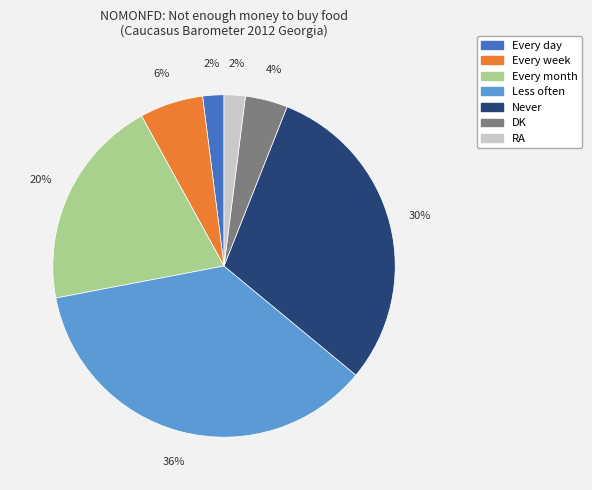

True or false: Every week accounts for 1% of the total.

False